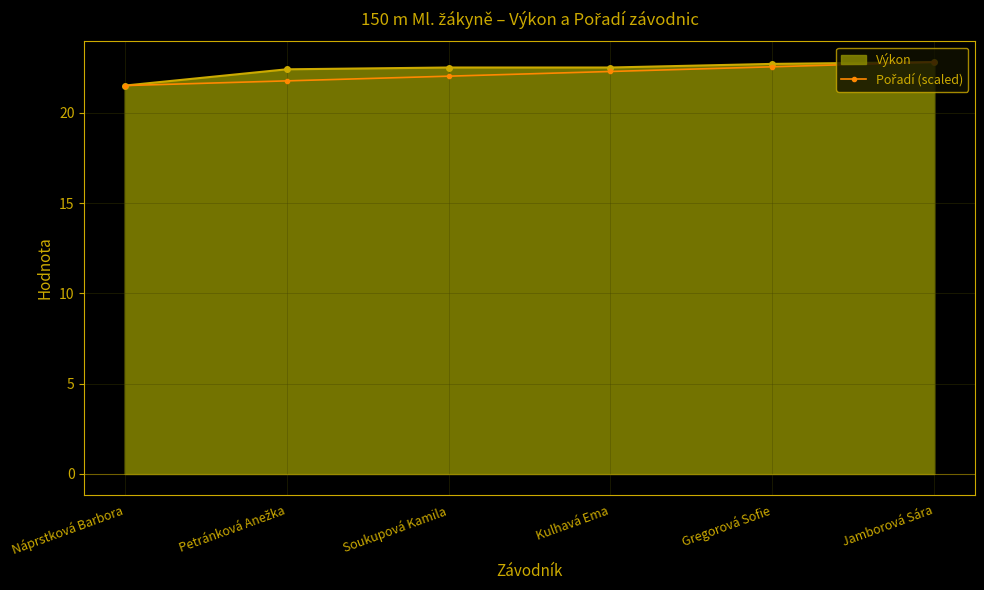

What is the label of the 1st point from the right?

Jamborová Sára